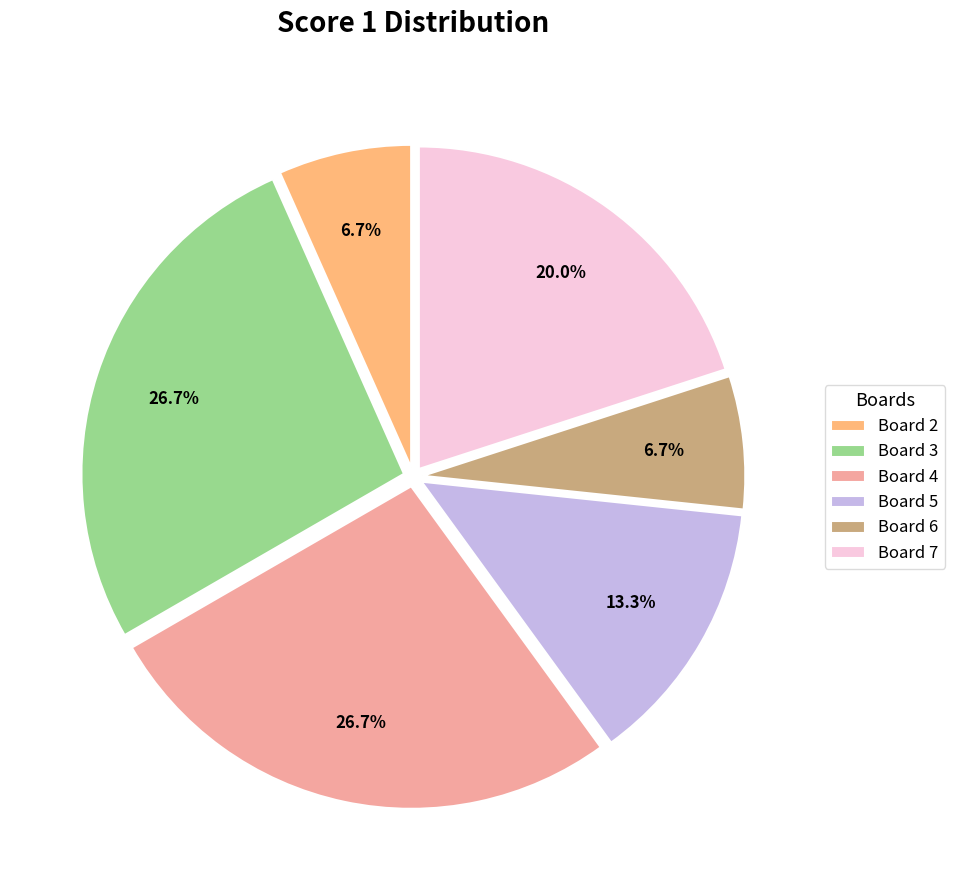

Does Board 6 account for over 50% of the chart?

No